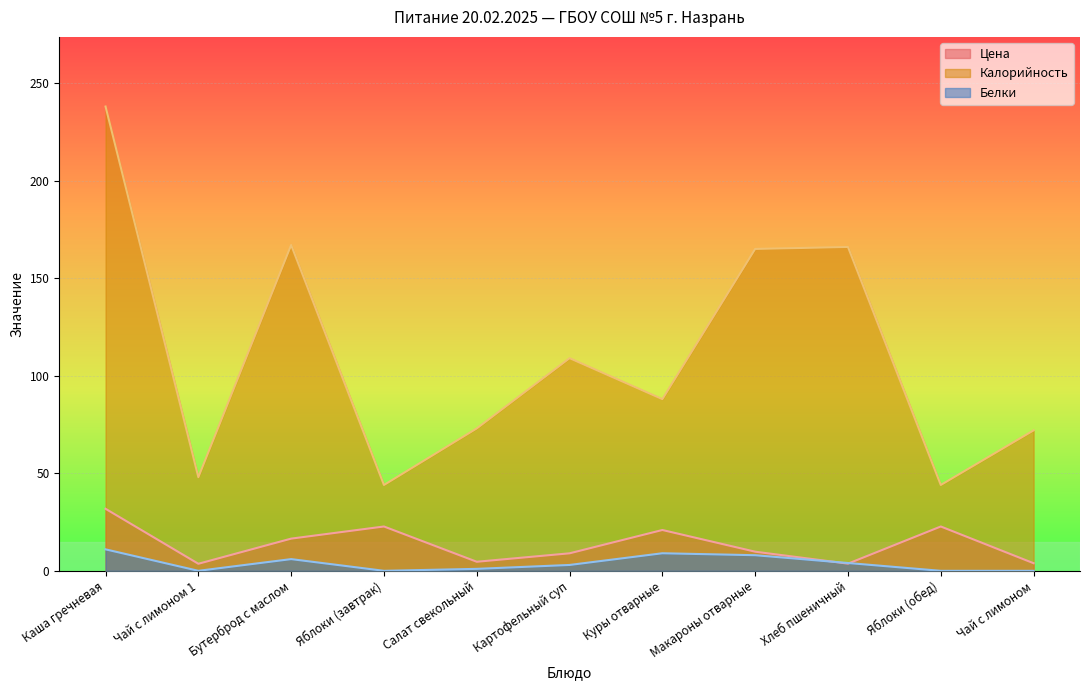

Count the number of data series in this chart.

3